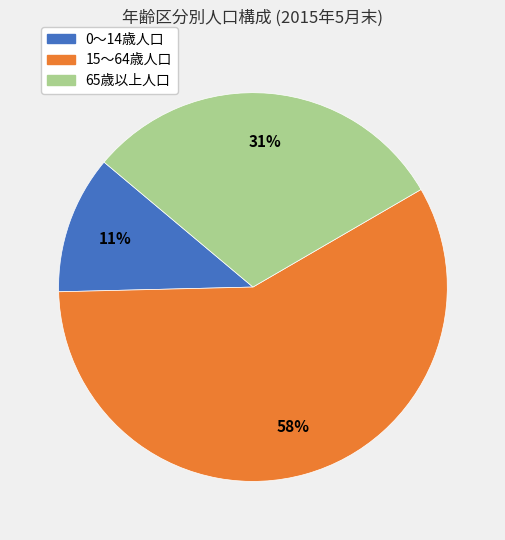

Which slice is the largest?

15～64歳人口